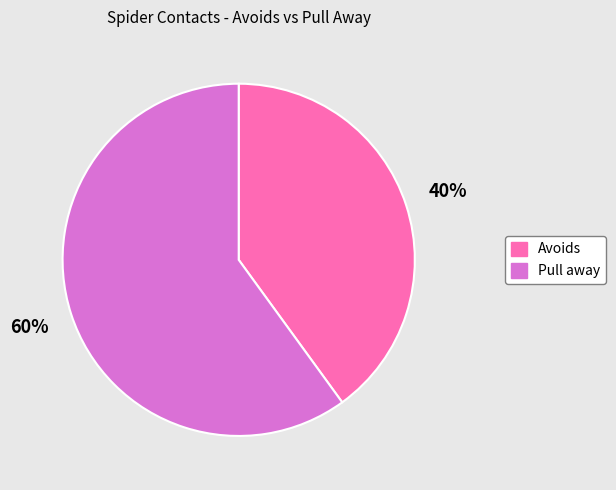

Which has a higher value, Pull away or Avoids?

Pull away